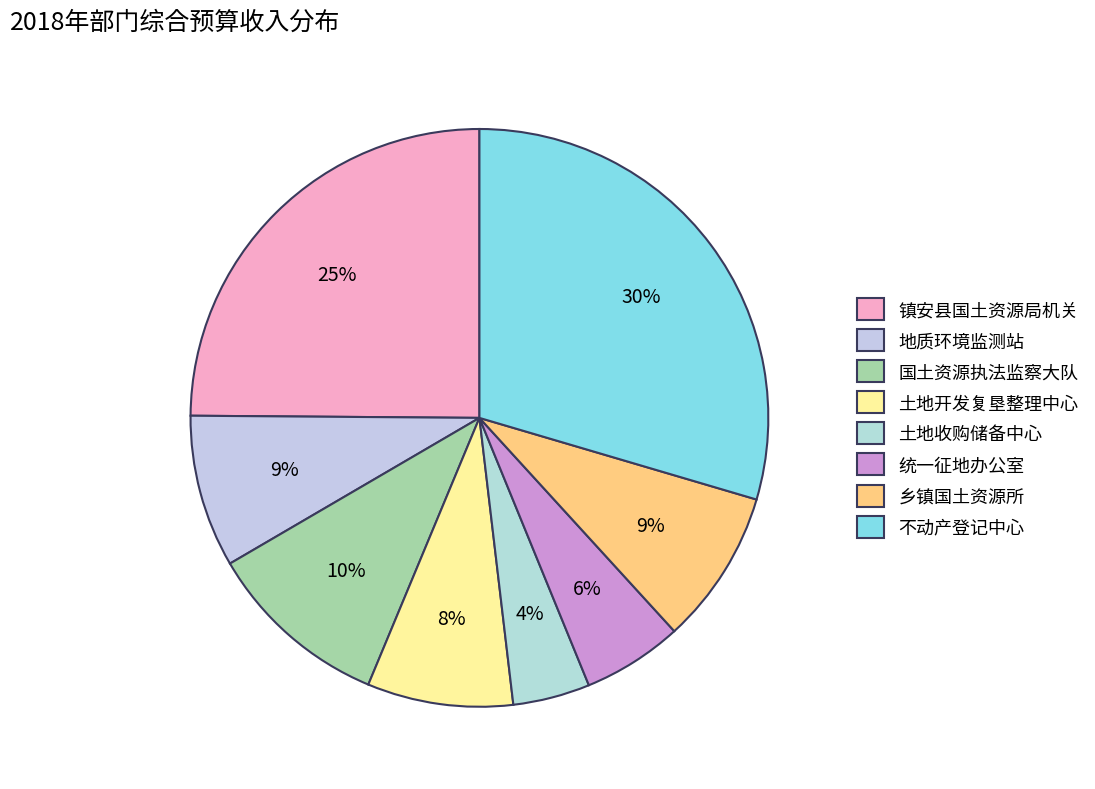

Between 地质环境监测站 and 国土资源执法监察大队, which is larger?

国土资源执法监察大队